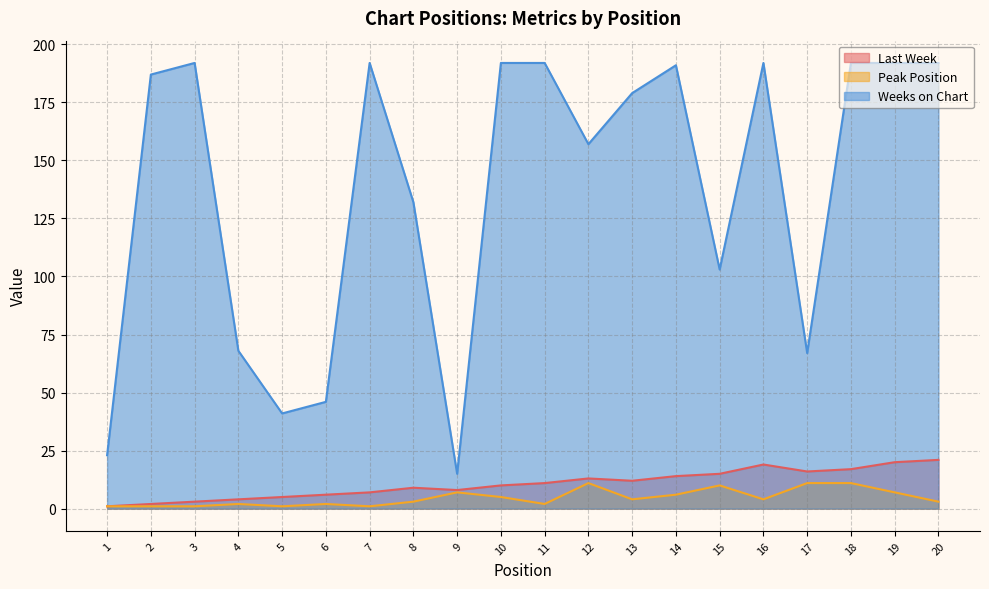

At how many categories does at least one series exceed 67?

15